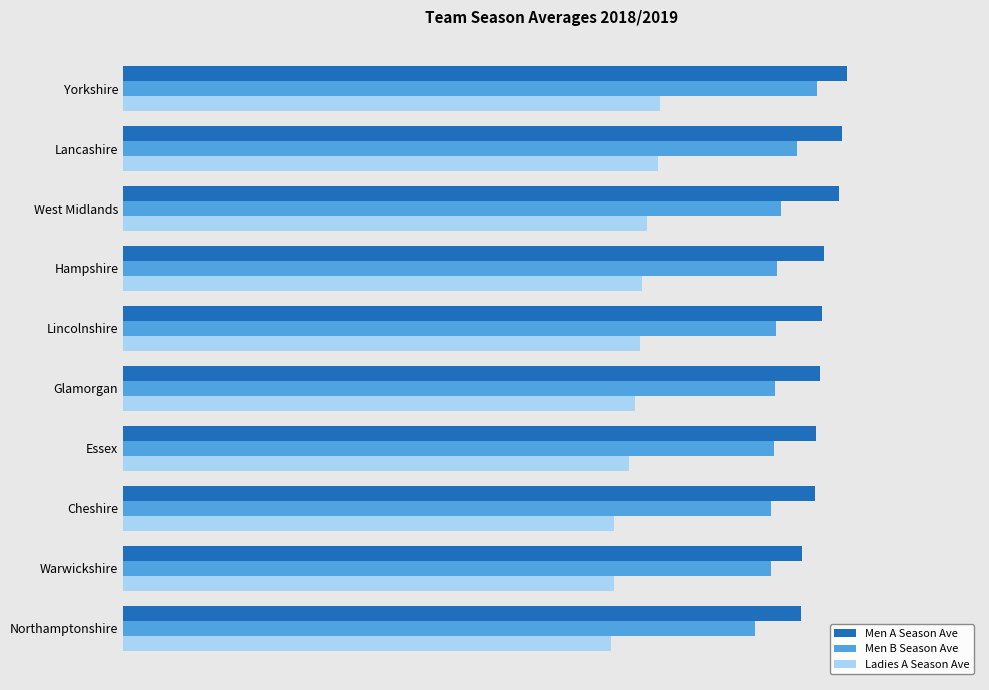

What are all the series names shown in the legend?

Men A Season Ave, Men B Season Ave, Ladies A Season Ave